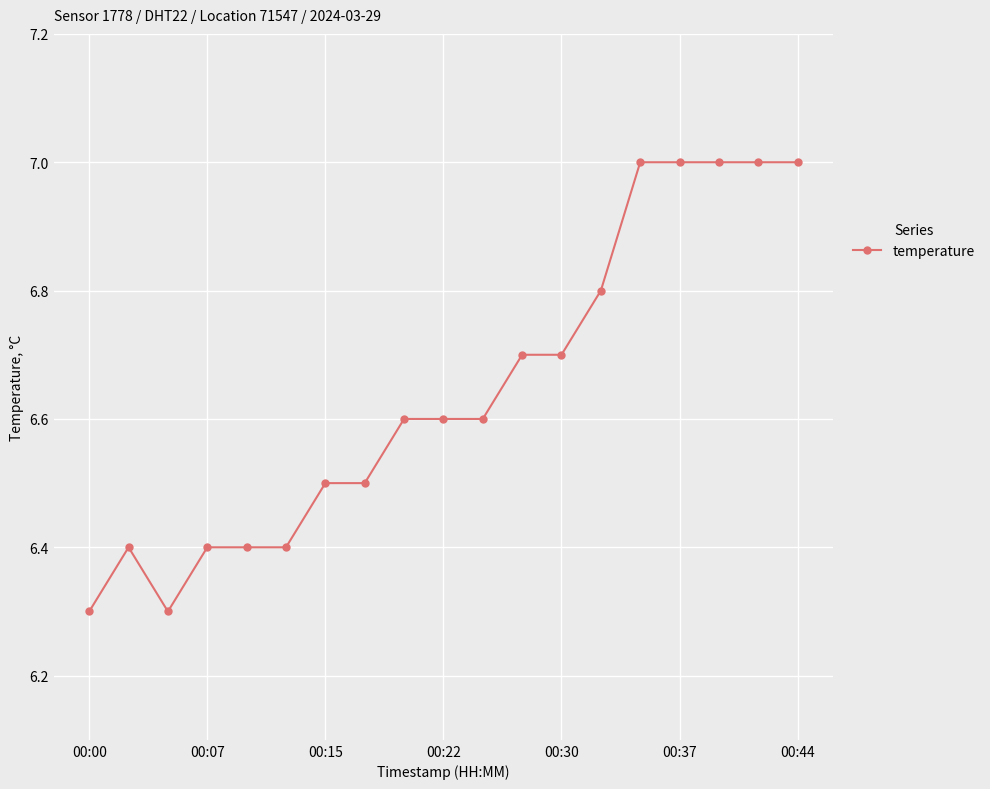

What is the smallest value displayed?

6.3